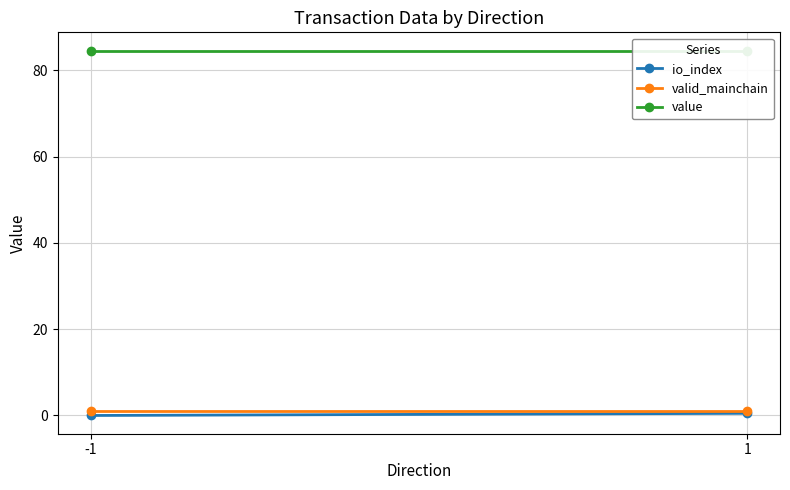

True or false: value has a value of 84.6 at -1.

True